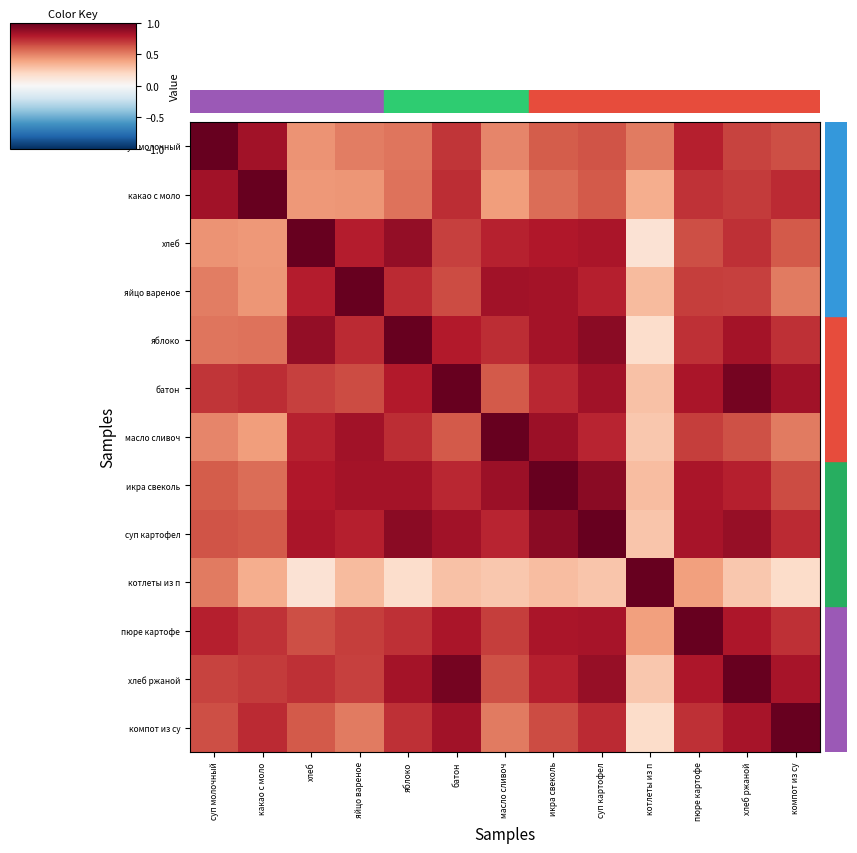

Reading left to right, extract all data points from this chart.

суп молочный: суп молочный=1.0	какао с моло=0.8	хлеб=0.4	яйцо вареное=0.5	яблоко=0.5	батон=0.7	масло сливоч=0.5	икра свеколь=0.6	суп картофел=0.6	котлеты из п=0.5	пюре картофе=0.8	хлеб ржаной=0.7	компот из су=0.6
какао с моло: суп молочный=0.8	какао с моло=1.0	хлеб=0.4	яйцо вареное=0.4	яблоко=0.5	батон=0.7	масло сливоч=0.4	икра свеколь=0.6	суп картофел=0.6	котлеты из п=0.4	пюре картофе=0.7	хлеб ржаной=0.7	компот из су=0.7
хлеб: суп молочный=0.4	какао с моло=0.4	хлеб=1.0	яйцо вареное=0.8	яблоко=0.9	батон=0.7	масло сливоч=0.8	икра свеколь=0.8	суп картофел=0.8	котлеты из п=0.1	пюре картофе=0.6	хлеб ржаной=0.7	компот из су=0.6
яйцо вареное: суп молочный=0.5	какао с моло=0.4	хлеб=0.8	яйцо вареное=1.0	яблоко=0.7	батон=0.7	масло сливоч=0.8	икра свеколь=0.8	суп картофел=0.8	котлеты из п=0.3	пюре картофе=0.7	хлеб ржаной=0.7	компот из су=0.5
яблоко: суп молочный=0.5	какао с моло=0.5	хлеб=0.9	яйцо вареное=0.7	яблоко=1.0	батон=0.8	масло сливоч=0.7	икра свеколь=0.8	суп картофел=0.9	котлеты из п=0.2	пюре картофе=0.7	хлеб ржаной=0.8	компот из су=0.7
батон: суп молочный=0.7	какао с моло=0.7	хлеб=0.7	яйцо вареное=0.7	яблоко=0.8	батон=1.0	масло сливоч=0.6	икра свеколь=0.8	суп картофел=0.8	котлеты из п=0.3	пюре картофе=0.8	хлеб ржаной=1.0	компот из су=0.8
масло сливоч: суп молочный=0.5	какао с моло=0.4	хлеб=0.8	яйцо вареное=0.8	яблоко=0.7	батон=0.6	масло сливоч=1.0	икра свеколь=0.9	суп картофел=0.8	котлеты из п=0.3	пюре картофе=0.7	хлеб ржаной=0.6	компот из су=0.5
икра свеколь: суп молочный=0.6	какао с моло=0.6	хлеб=0.8	яйцо вареное=0.8	яблоко=0.8	батон=0.8	масло сливоч=0.9	икра свеколь=1.0	суп картофел=0.9	котлеты из п=0.3	пюре картофе=0.8	хлеб ржаной=0.8	компот из су=0.7
суп картофел: суп молочный=0.6	какао с моло=0.6	хлеб=0.8	яйцо вареное=0.8	яблоко=0.9	батон=0.8	масло сливоч=0.8	икра свеколь=0.9	суп картофел=1.0	котлеты из п=0.3	пюре картофе=0.8	хлеб ржаной=0.9	компот из су=0.7
котлеты из п: суп молочный=0.5	какао с моло=0.4	хлеб=0.1	яйцо вареное=0.3	яблоко=0.2	батон=0.3	масло сливоч=0.3	икра свеколь=0.3	суп картофел=0.3	котлеты из п=1.0	пюре картофе=0.4	хлеб ржаной=0.3	компот из су=0.2
пюре картофе: суп молочный=0.8	какао с моло=0.7	хлеб=0.6	яйцо вареное=0.7	яблоко=0.7	батон=0.8	масло сливоч=0.7	икра свеколь=0.8	суп картофел=0.8	котлеты из п=0.4	пюре картофе=1.0	хлеб ржаной=0.8	компот из су=0.7
хлеб ржаной: суп молочный=0.7	какао с моло=0.7	хлеб=0.7	яйцо вареное=0.7	яблоко=0.8	батон=1.0	масло сливоч=0.6	икра свеколь=0.8	суп картофел=0.9	котлеты из п=0.3	пюре картофе=0.8	хлеб ржаной=1.0	компот из су=0.8
компот из су: суп молочный=0.6	какао с моло=0.7	хлеб=0.6	яйцо вареное=0.5	яблоко=0.7	батон=0.8	масло сливоч=0.5	икра свеколь=0.7	суп картофел=0.7	котлеты из п=0.2	пюре картофе=0.7	хлеб ржаной=0.8	компот из су=1.0